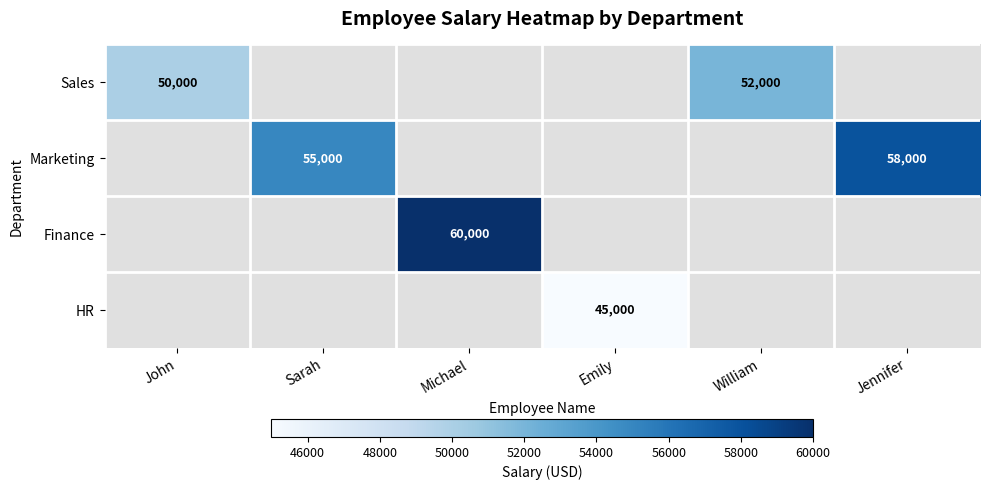

The HR series shows 28970 at Emily. True or false?

False